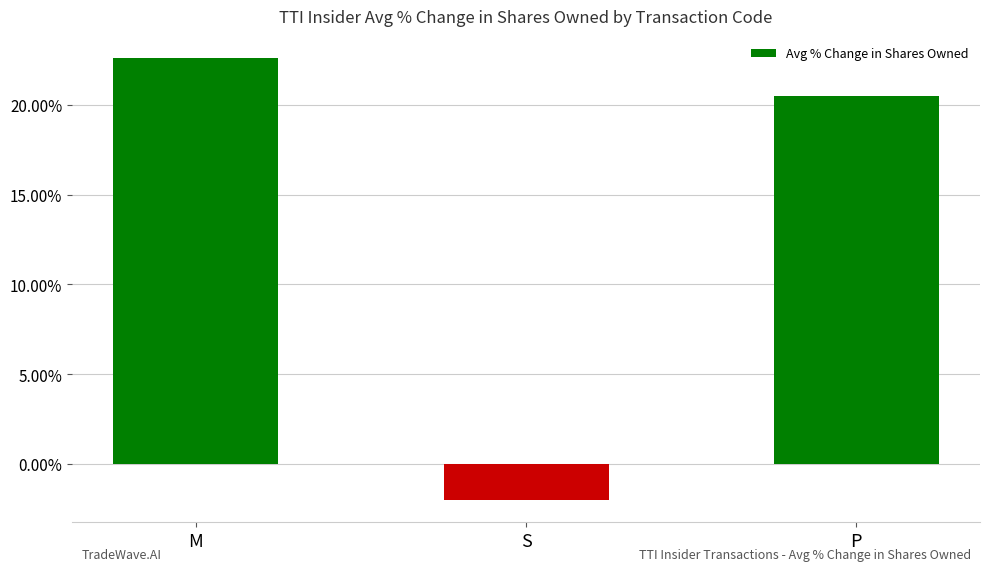

Does the chart contain stacked bars?

No